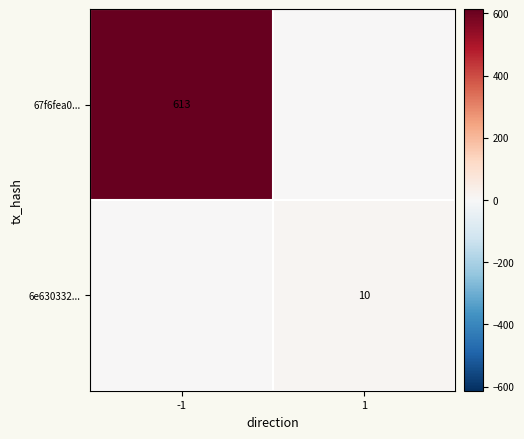

What is the spread (max minus min) of values at 1?

10